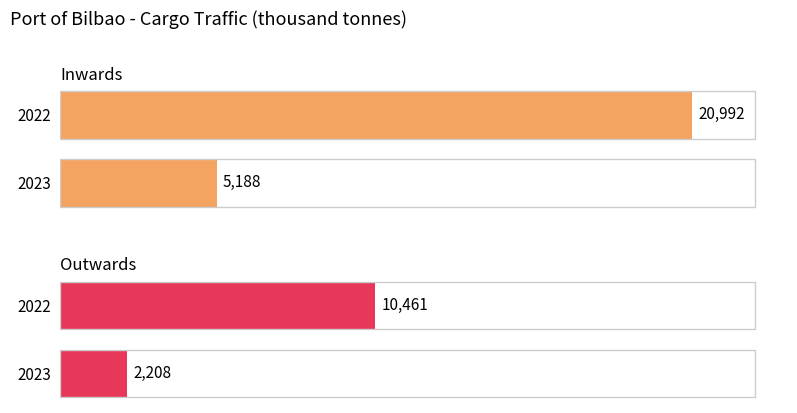

Rank the series at 2022 from highest to lowest value.

Inwards, Outwards